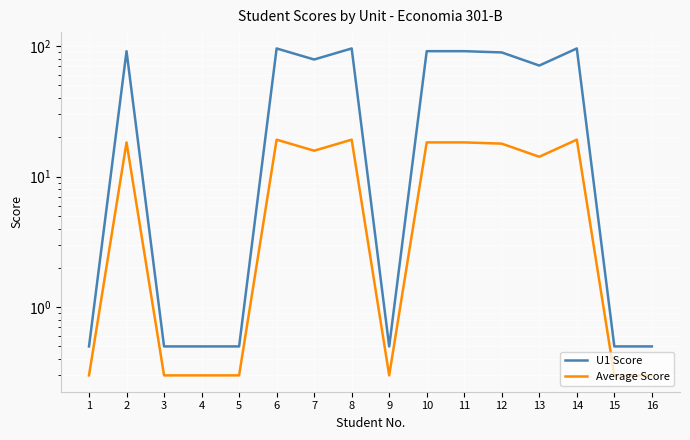

What is the value of the U1 Score point at the 2nd from the left?

91.5